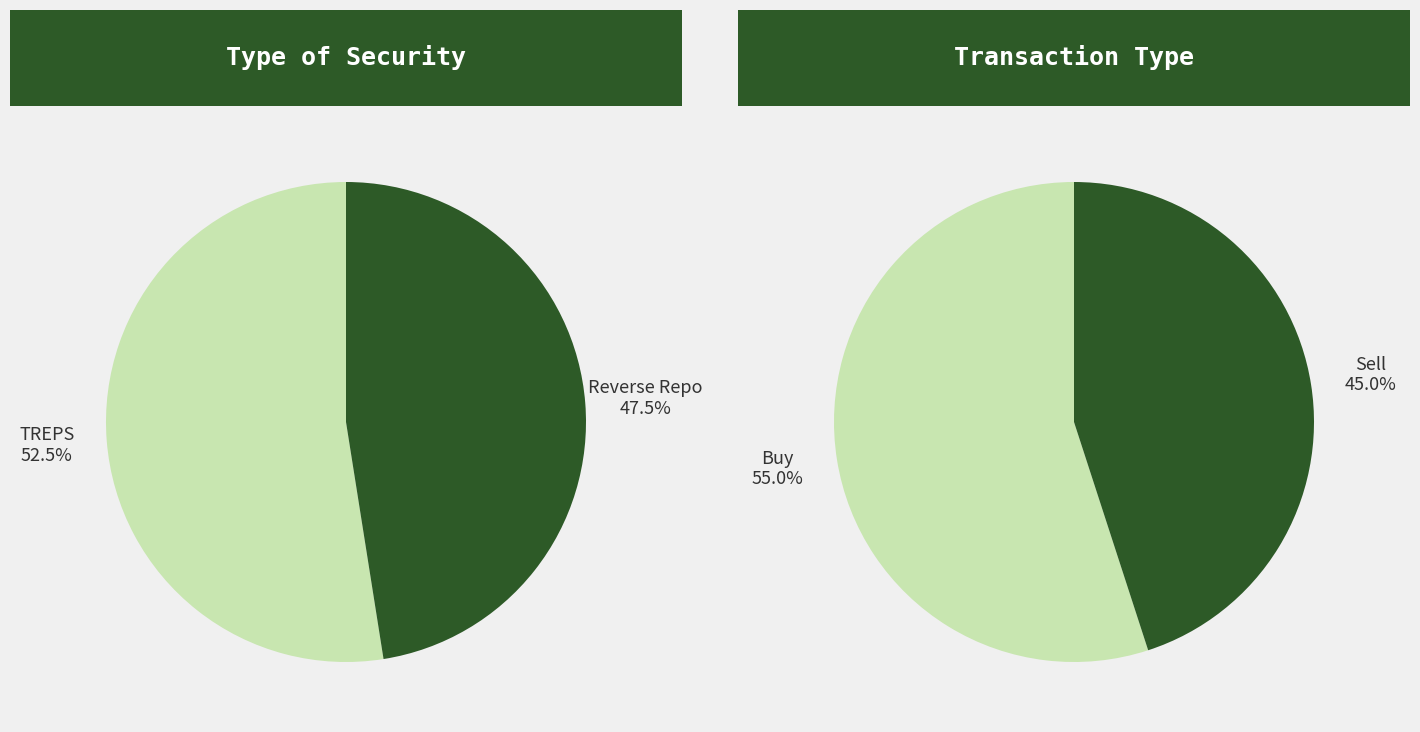

Is it true that Other- TREPS is 1% of the pie?

False